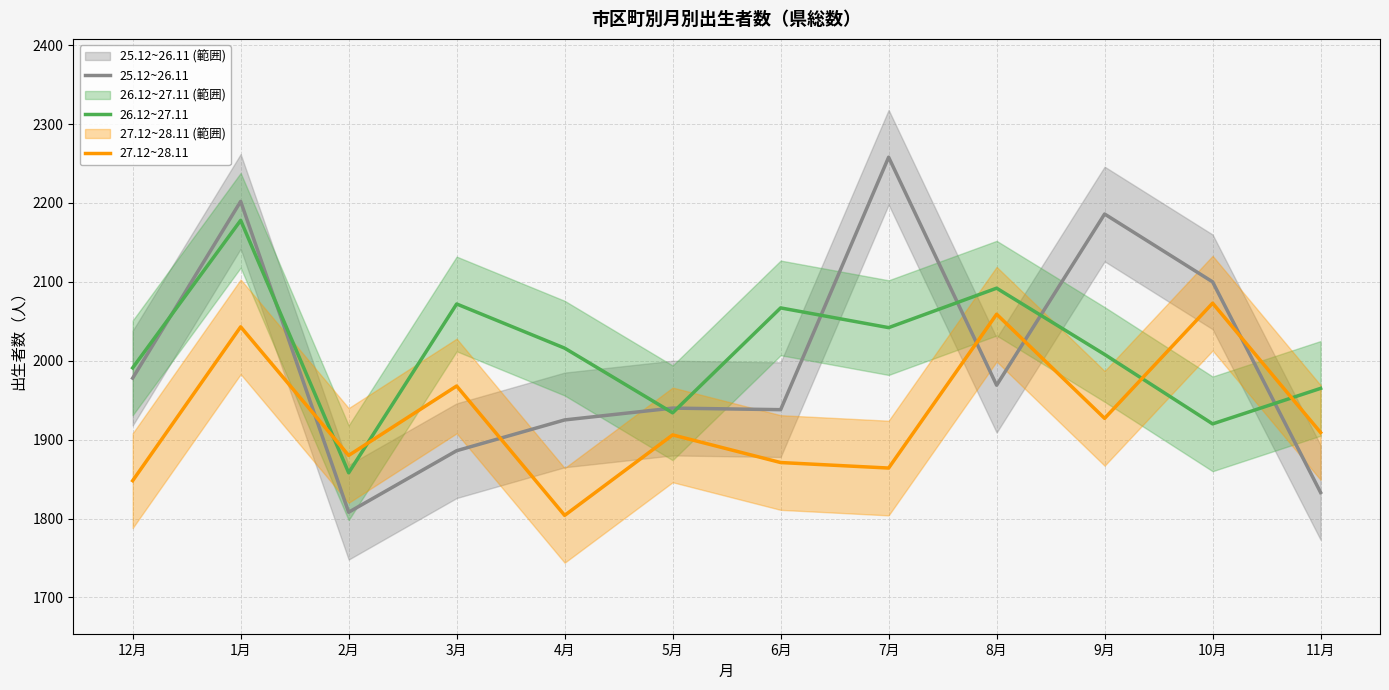

Where does the 27.12~28.11 series first go above 1909?

1月